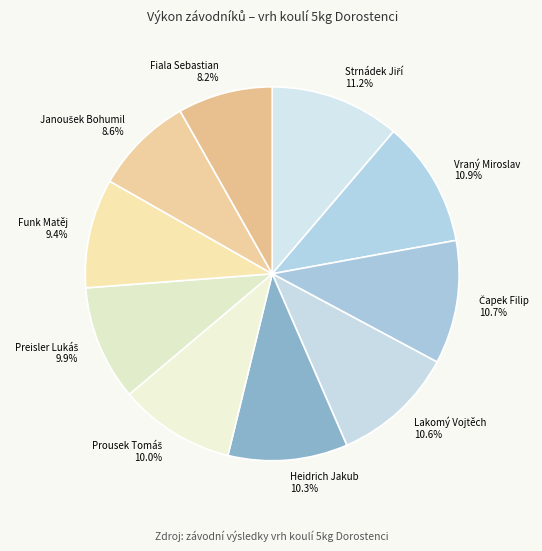

What portion of the pie excludes Vraný Miroslav?

89.1%